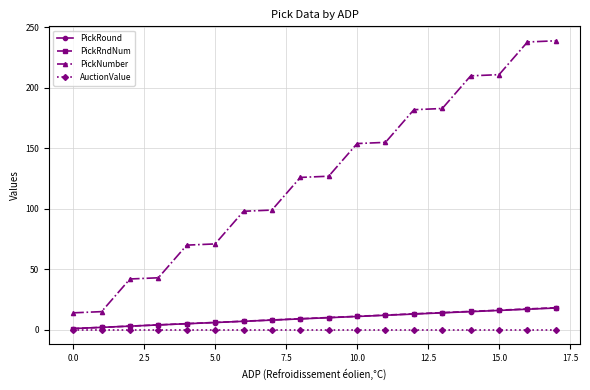

True or false: PickNumber and PickRndNum cross at least once.

False